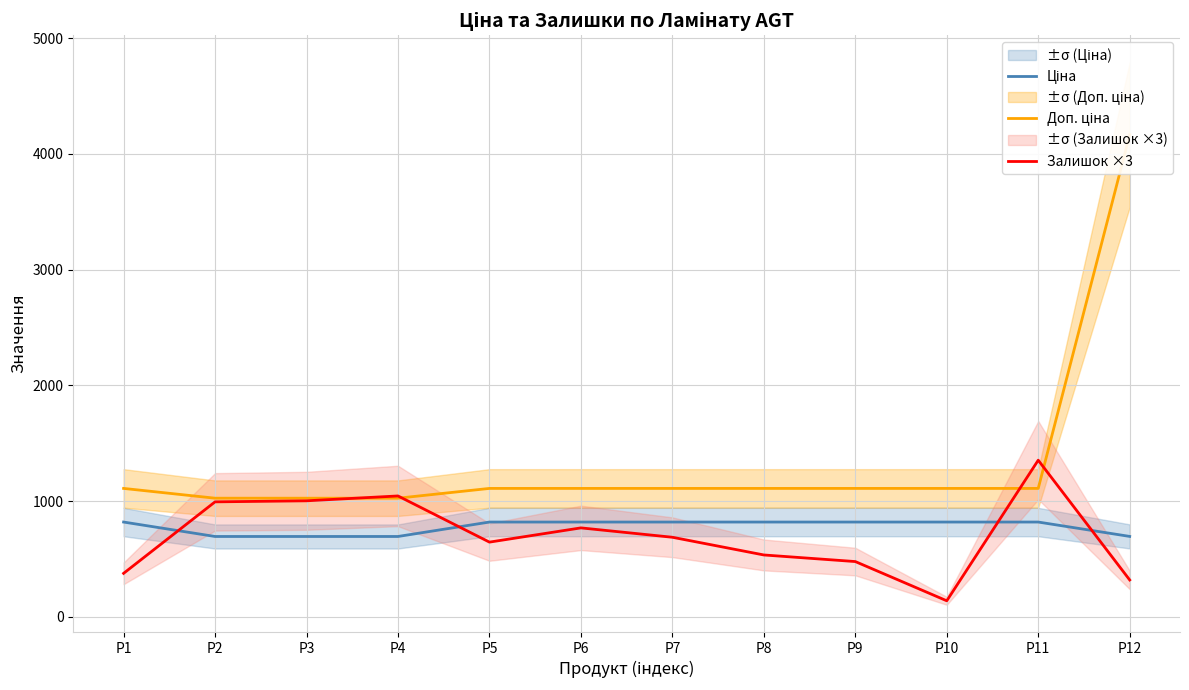

True or false: Доп. ціна has a value of 1024.6 at P2.

True